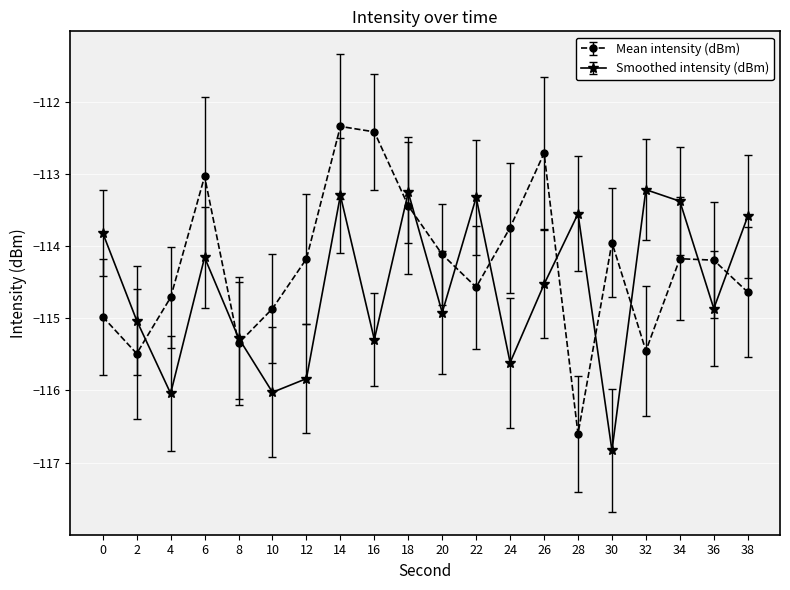

At which label does Mean intensity (dBm) reach its peak?

14